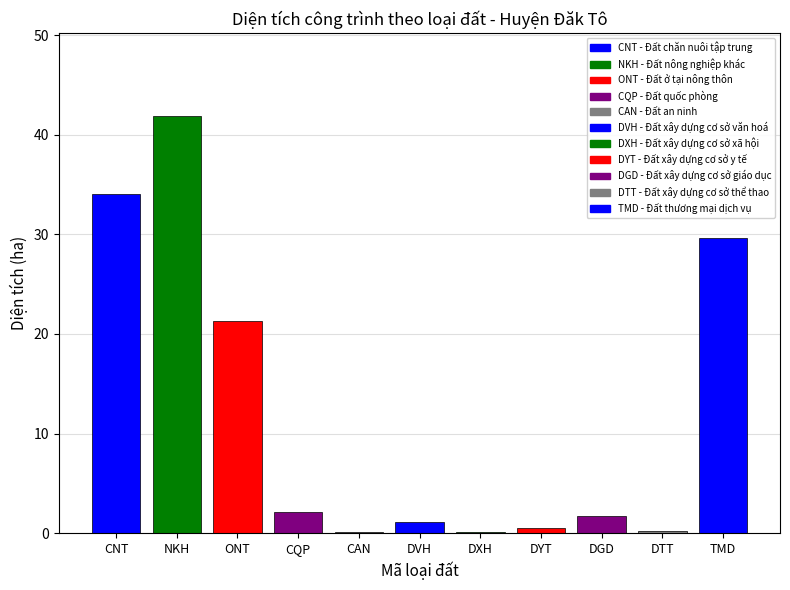

Are the bars grouped side by side (vs. stacked)?

No